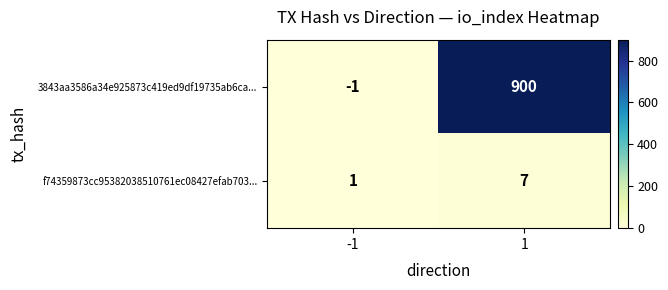

Reading left to right, what are all the values shown in this chart?

3843aa3586a34e925873c419ed9df19735ab6ca...: -1	900
f74359873cc95382038510761ec08427efab703...: 1	7